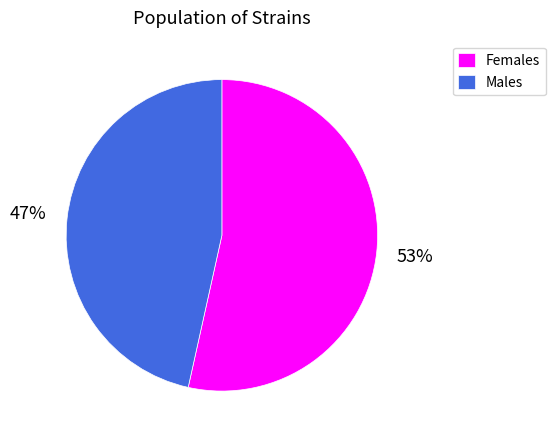

Is the sum of Females and Males greater than half?

Yes